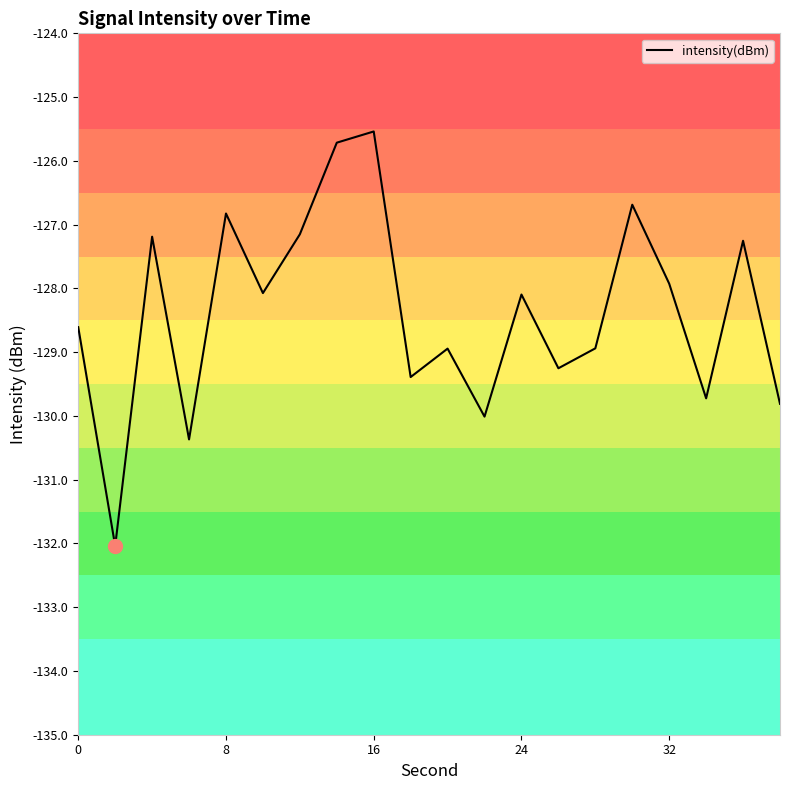

What is the minimum value shown in the chart?

-132.0